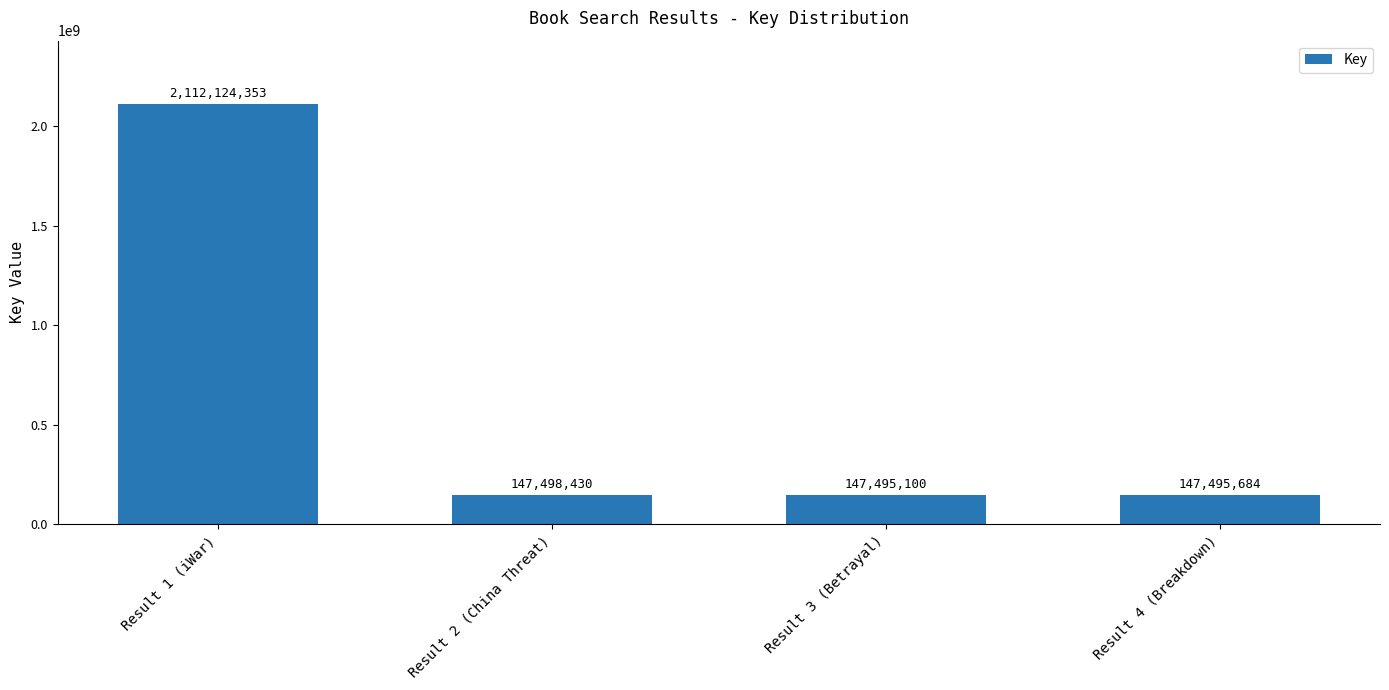

Rank the categories by value from highest to lowest.

Result 1 (iWar), Result 2 (China Threat), Result 4 (Breakdown), Result 3 (Betrayal)